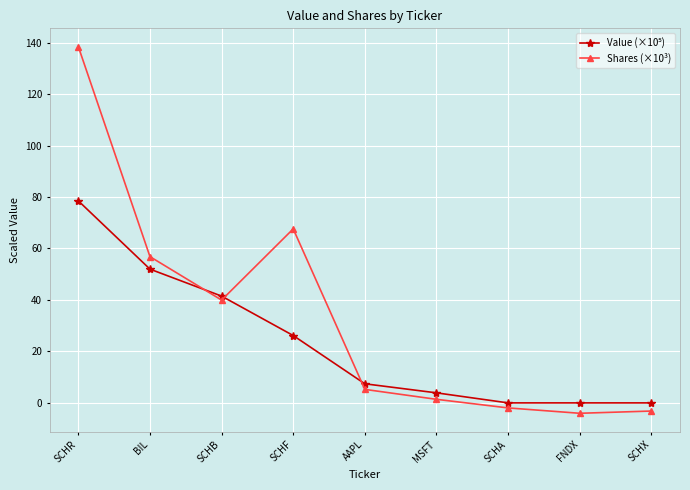

The value of Shares (×10³) at BIL is 56.8. True or false?

True